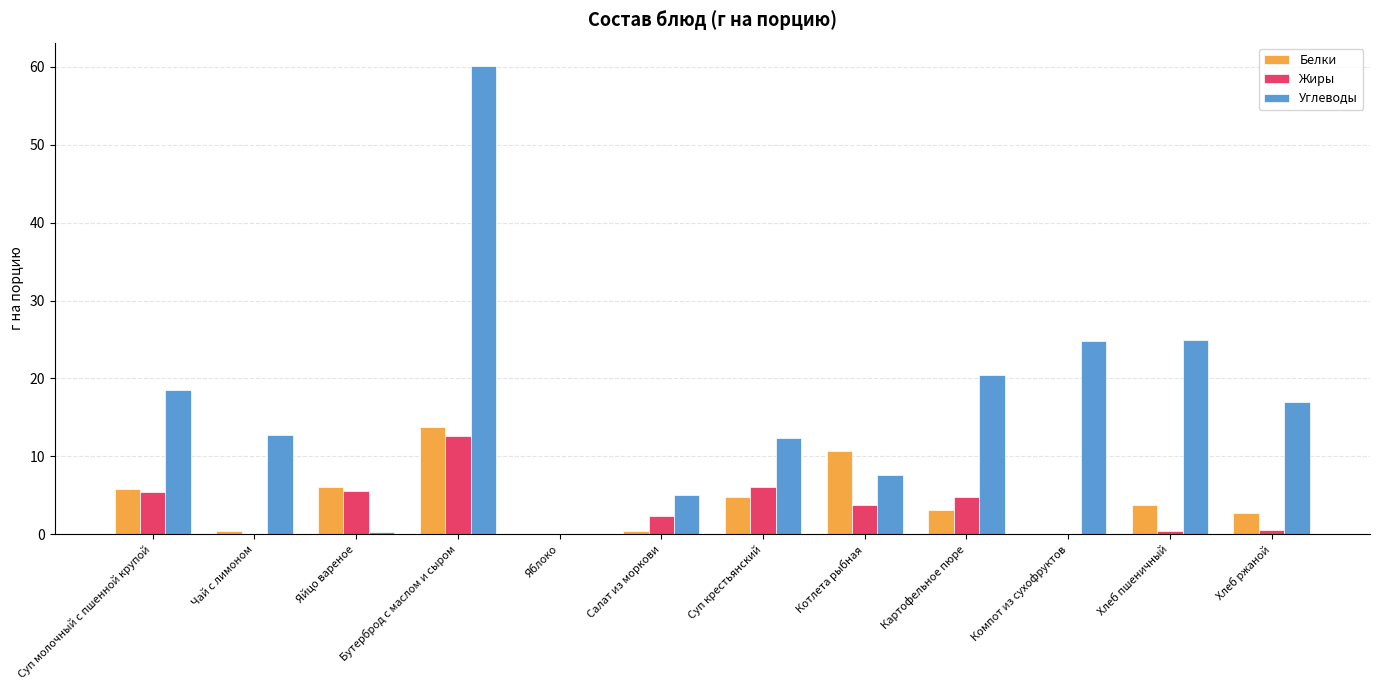

How many series are shown in this chart?

3